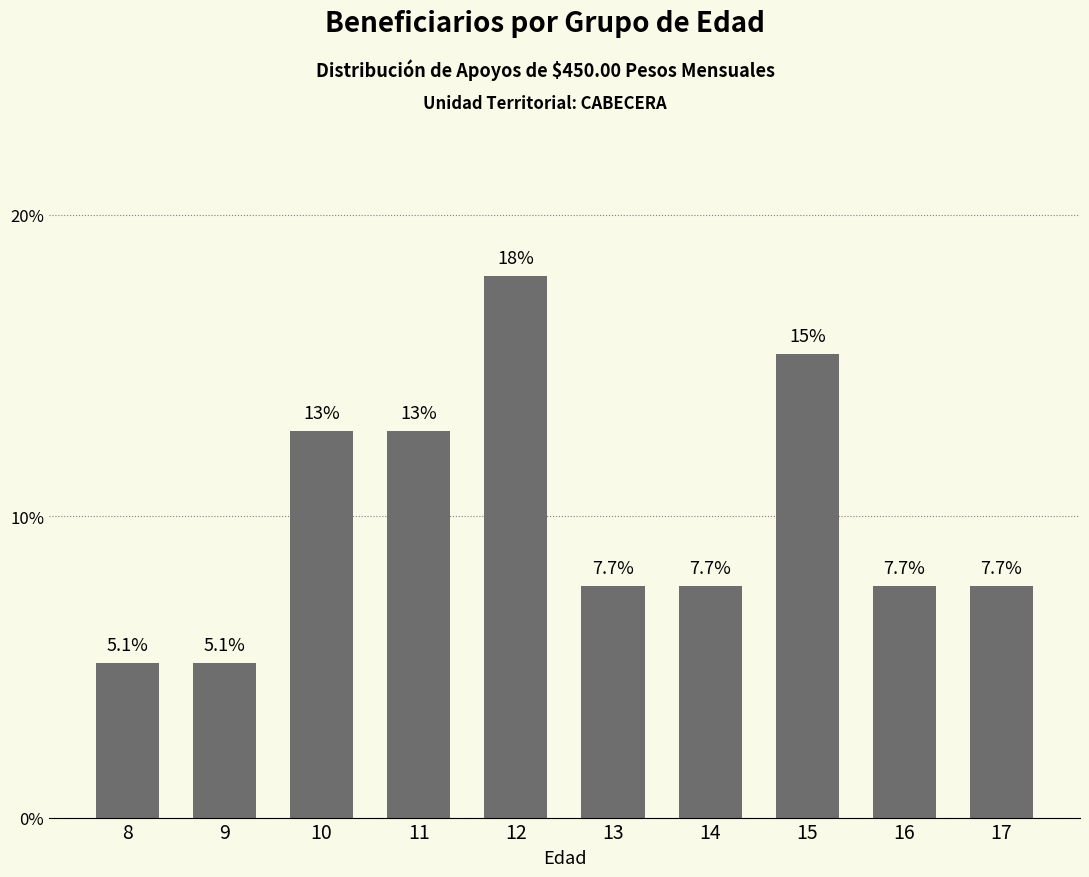

What is the value of the 1st bar from the left?

5.1